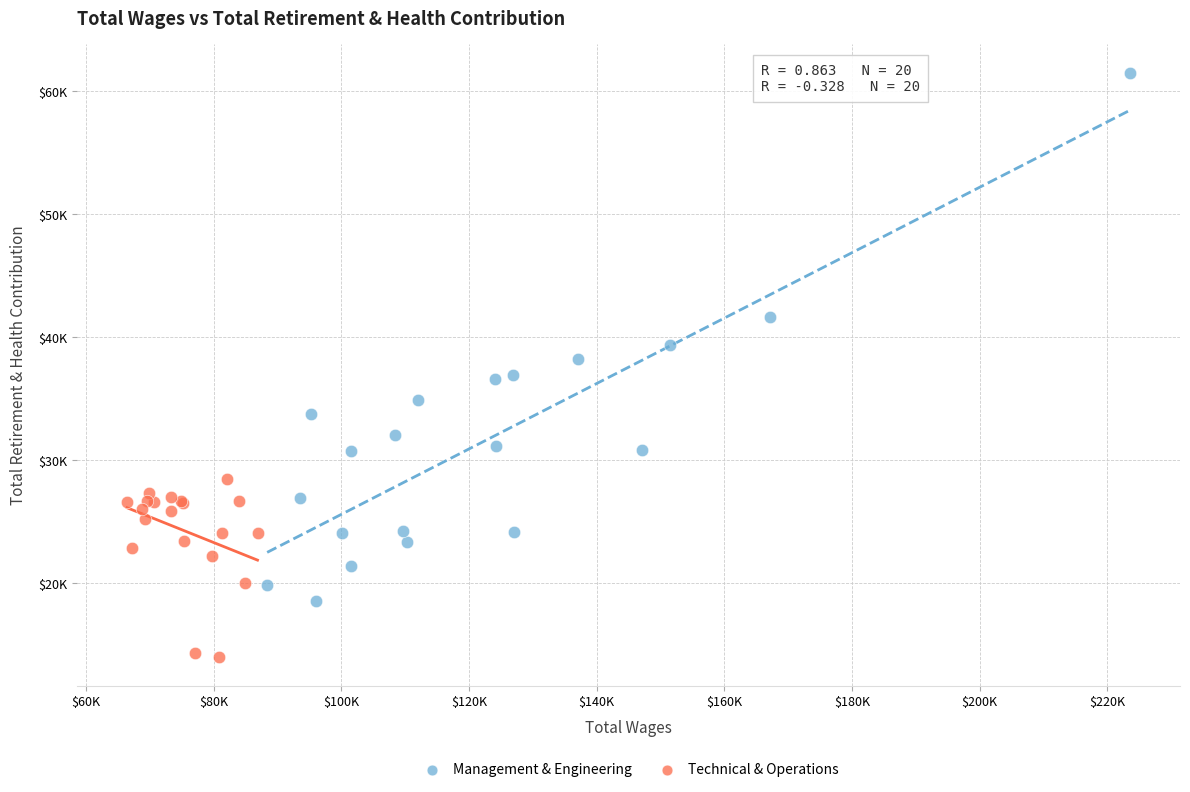

What are all the series names shown in the legend?

Management & Engineering, Technical & Operations